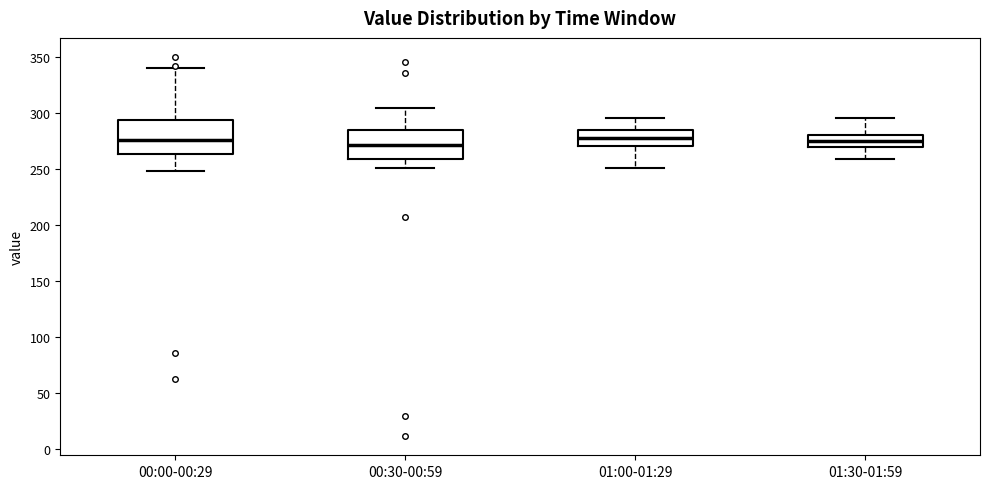

Where does the upper whisker of the box for 00:00-00:29 end on the y-axis? The values are not printed on the chart, so give them approximately, as read against the axis.

340